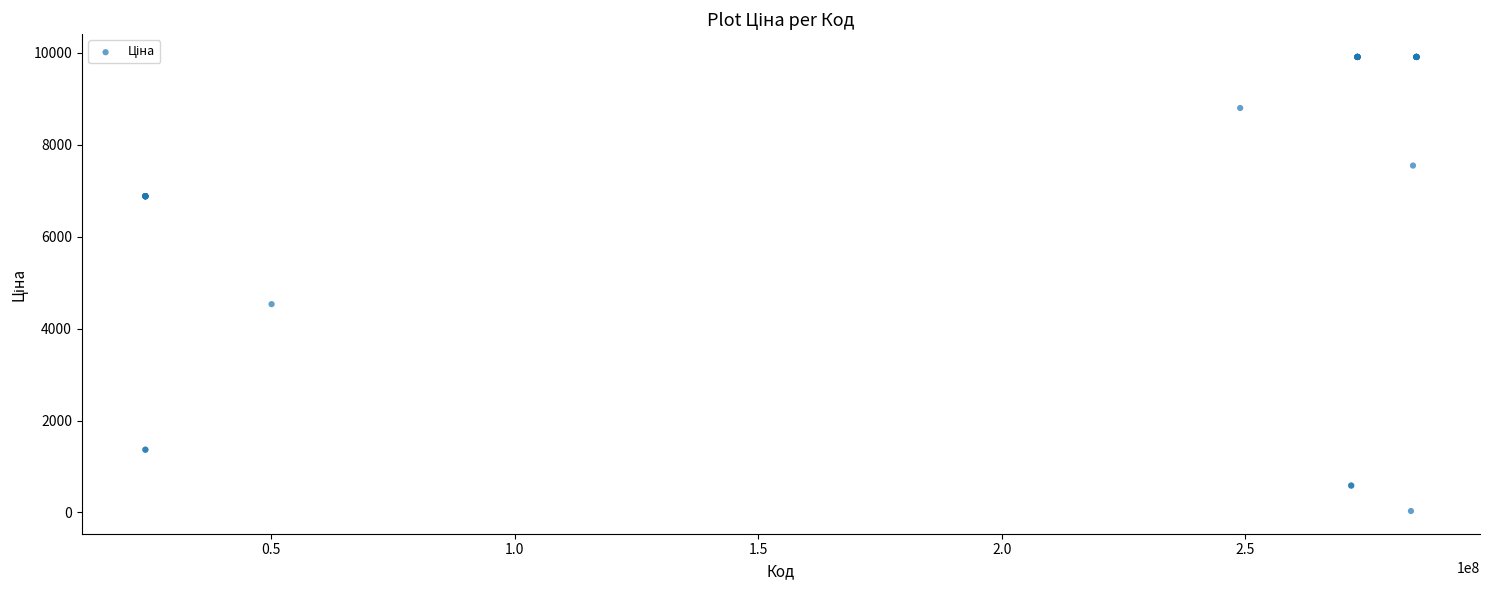

What Y value in the scatter plot is closest to 4970?

4531.4